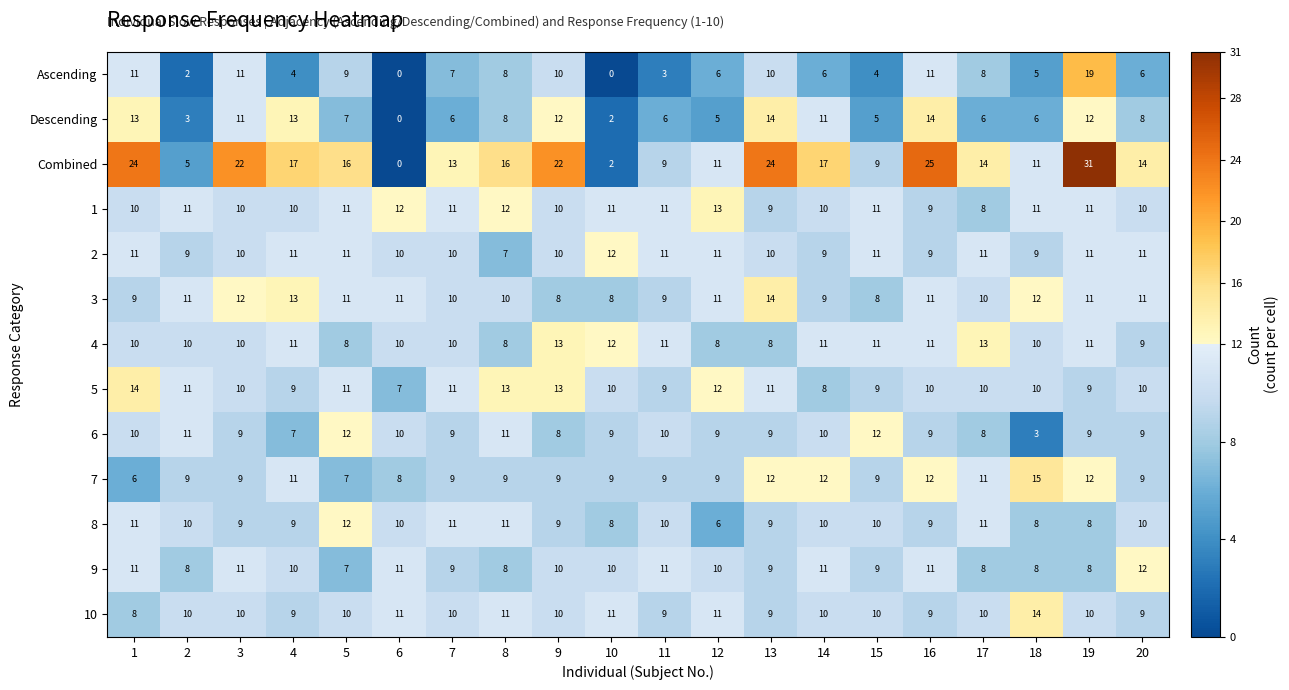

What is the total value across all series at 12?

122